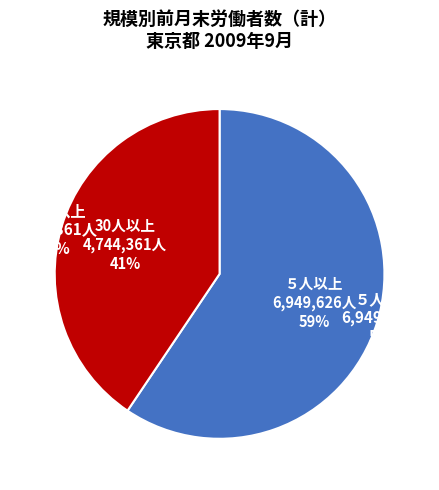

To the nearest percent, what is the difference between the largest and smallest slice percentages?

19%